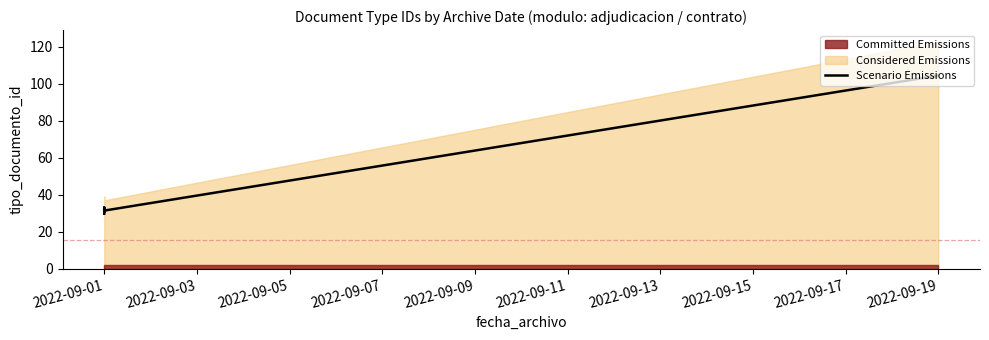

What is the greatest value displayed?

104.5